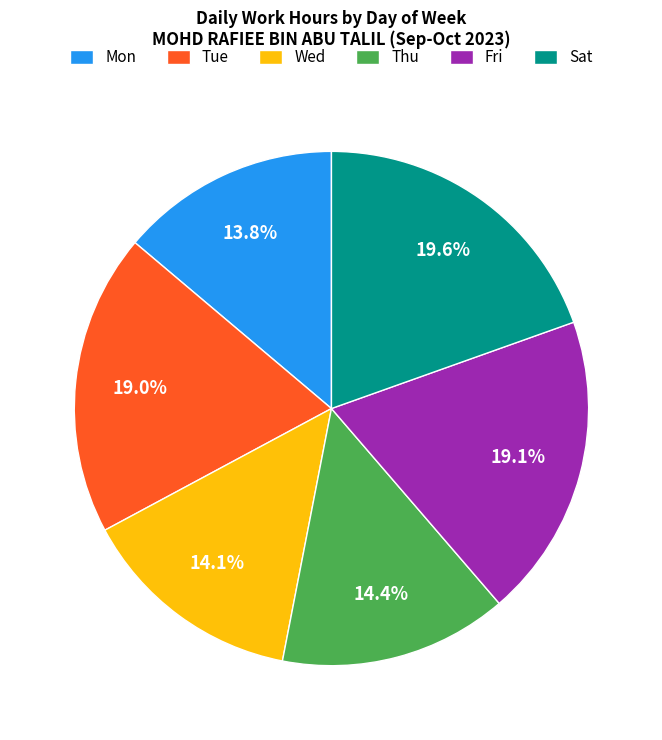

Approximately how many times larger is the value at Mon compared to Wed?

1.0